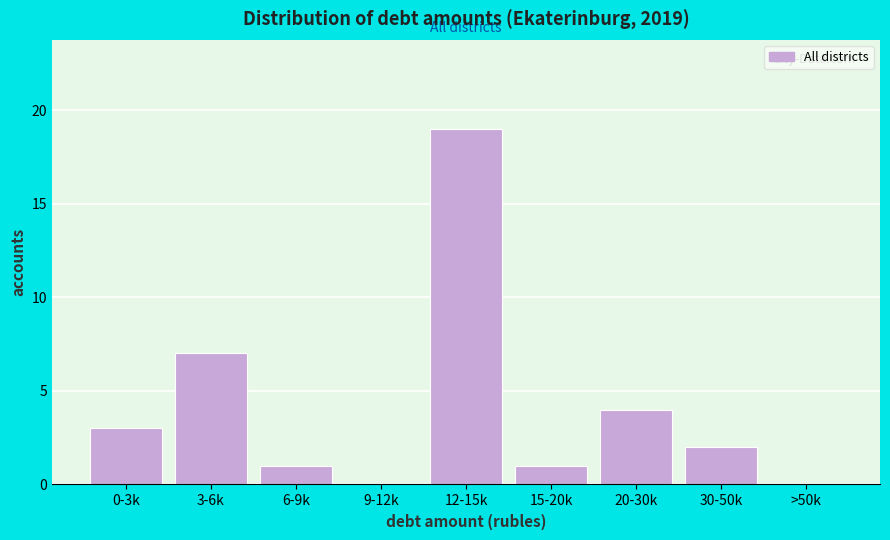

Reading right to left, what are all the values shown in this chart?

>50k=0	30-50k=2	20-30k=4	15-20k=1	12-15k=19	9-12k=0	6-9k=1	3-6k=7	0-3k=3